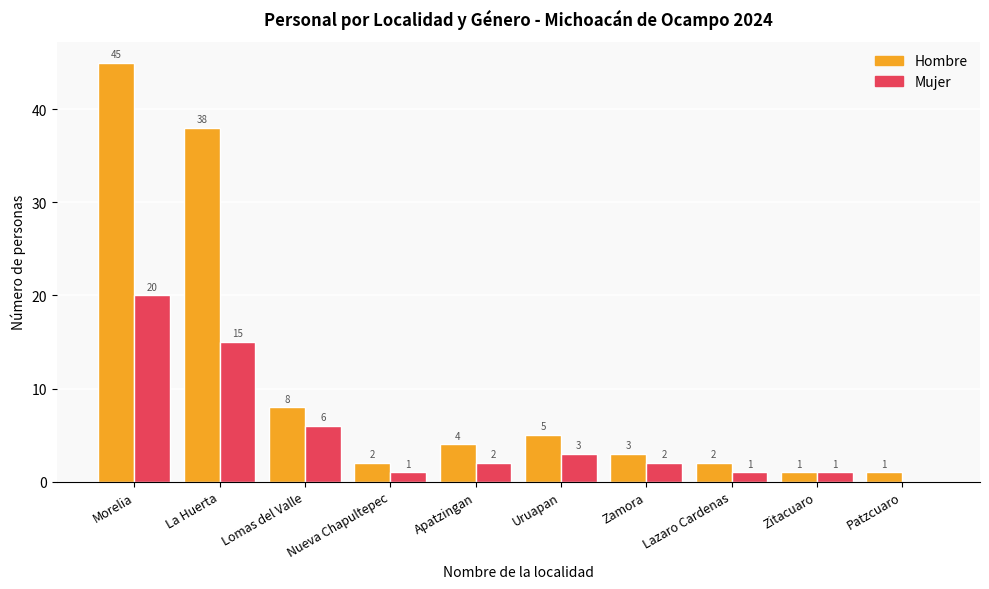

What is the highest value of the Hombre series?

45